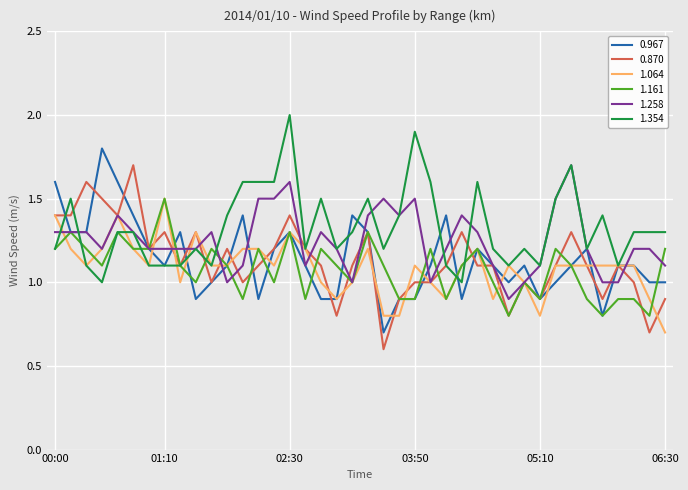

What is the maximum value for 1.064?

1.5